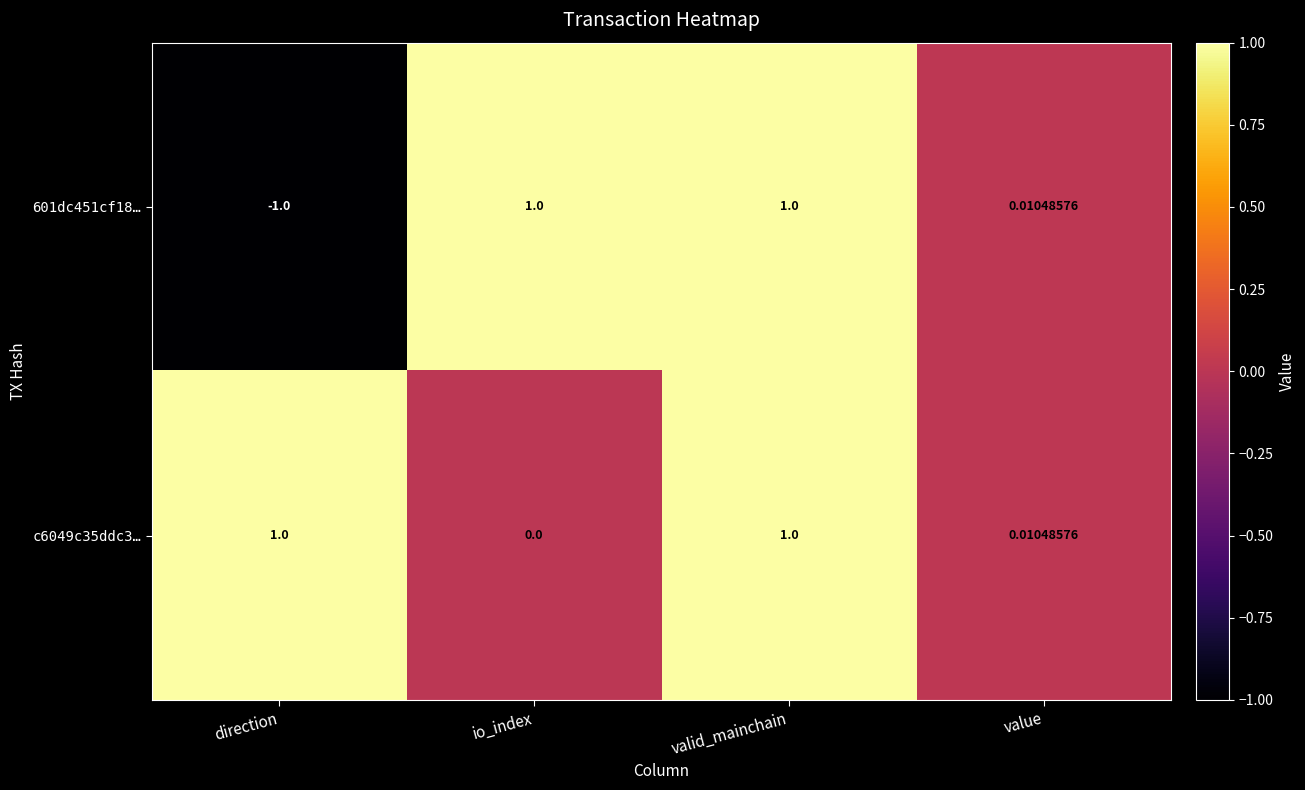

At which label is 601dc451cf18… closest to 0?

value